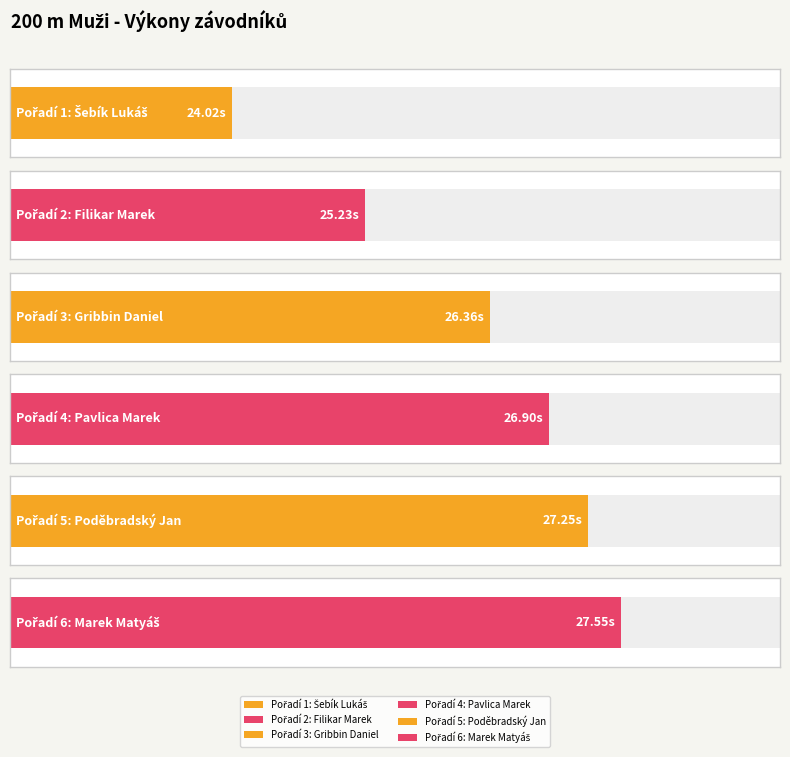

What is the label of the 3rd bar from the right?

Pavlica Marek